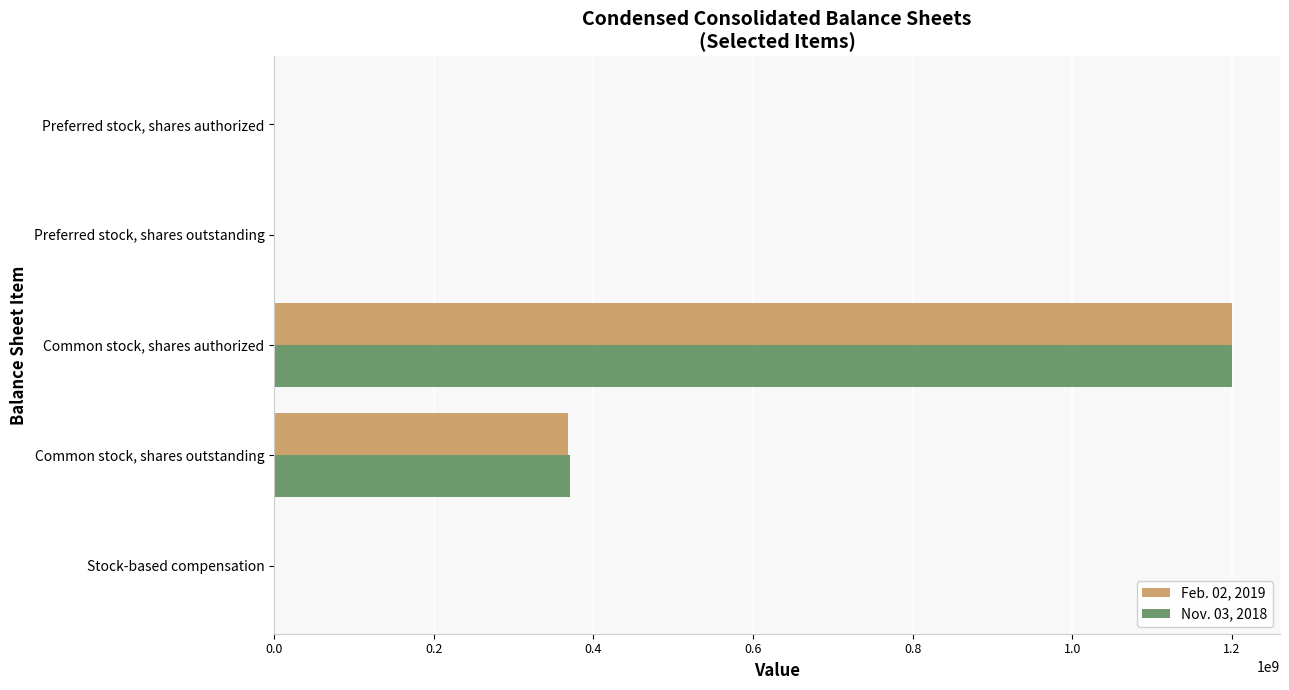

Is the value of Nov. 03, 2018 at Preferred stock, shares outstanding greater than the value of Feb. 02, 2019 at Common stock, shares outstanding?

No